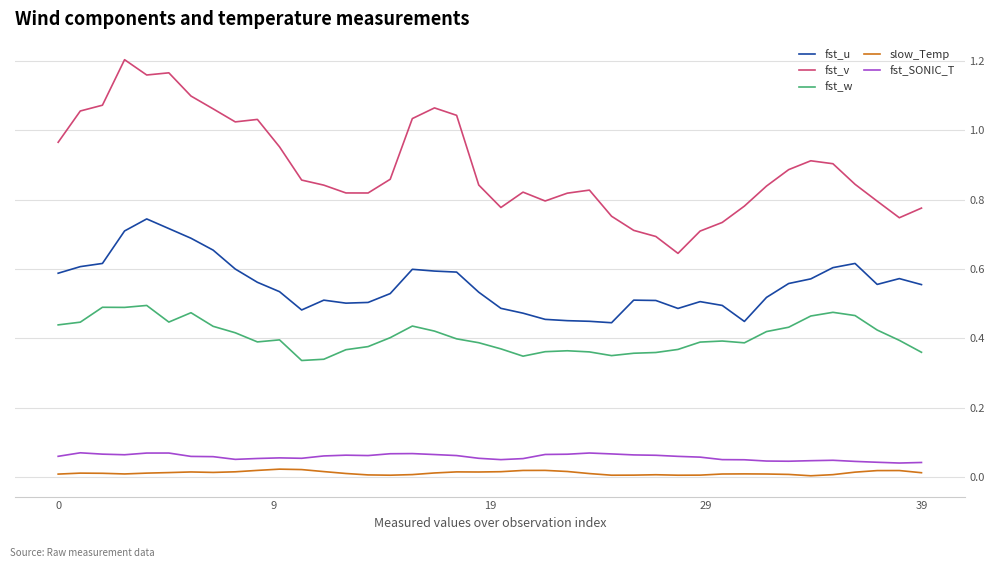

How many series are shown in this chart?

5